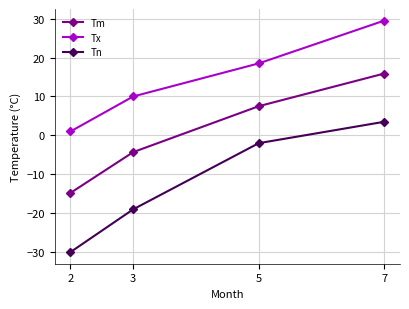

What is the difference between the Tx values at 5 and 7?

11.0